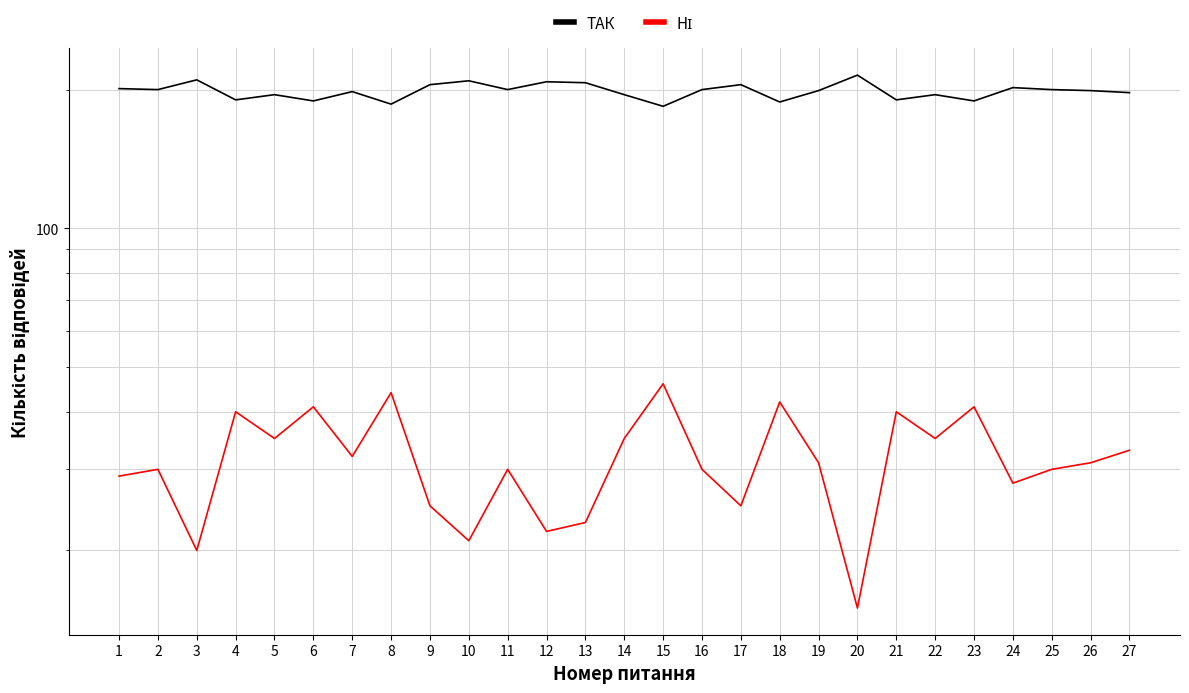

Which label corresponds to the smallest value in the chart?

20